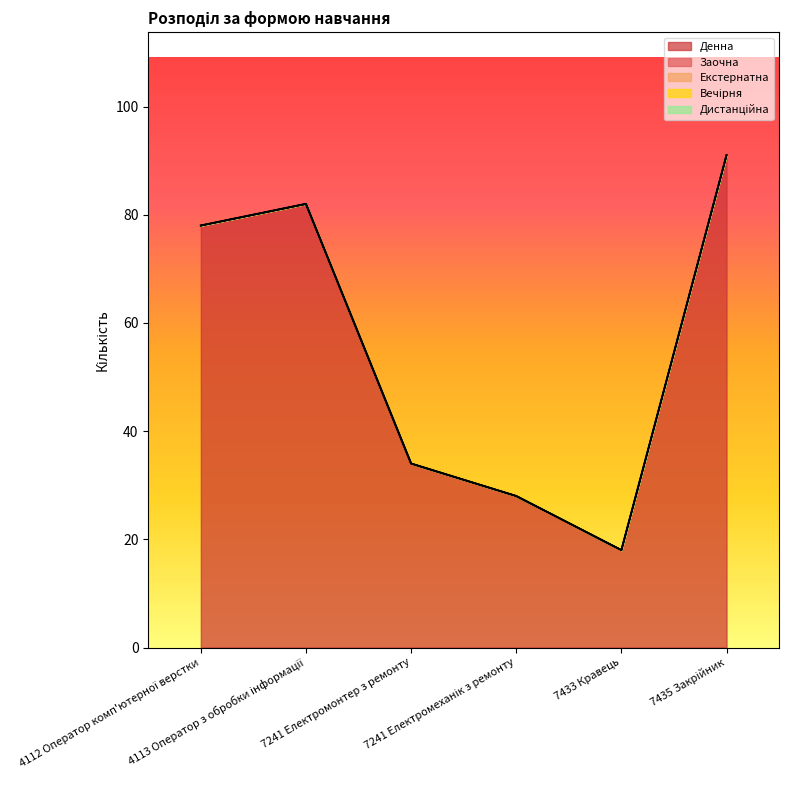

True or false: Вечірня and Заочна intersect in this chart.

False